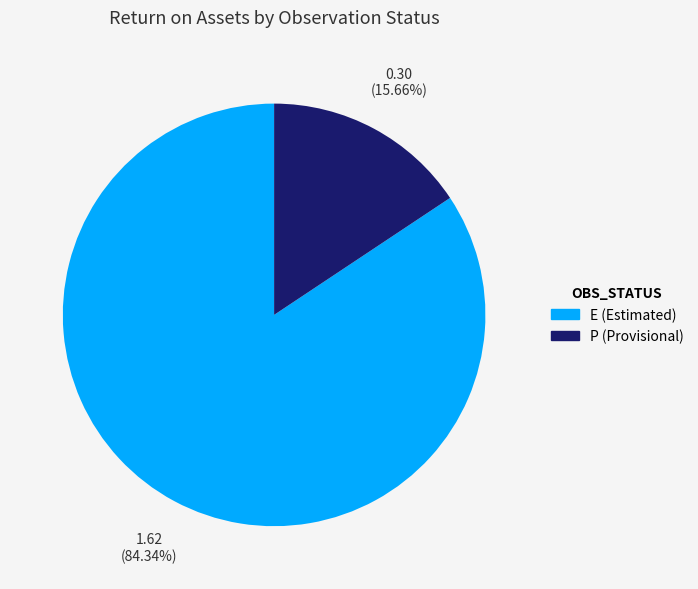

Is there a majority slice in this chart?

Yes